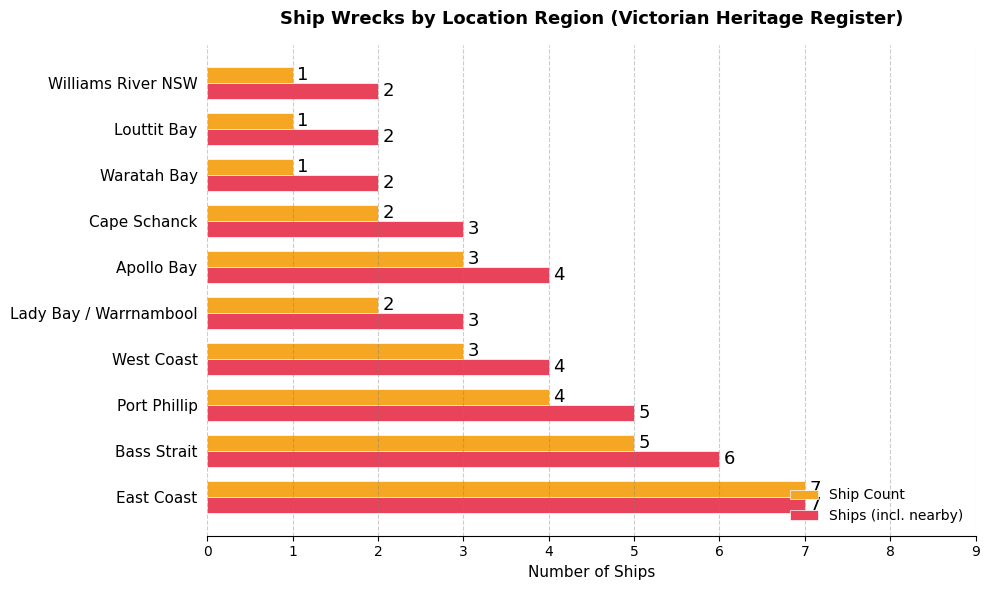

List the series in order of their overall mean, highest first.

Ships (incl. nearby), Ship Count